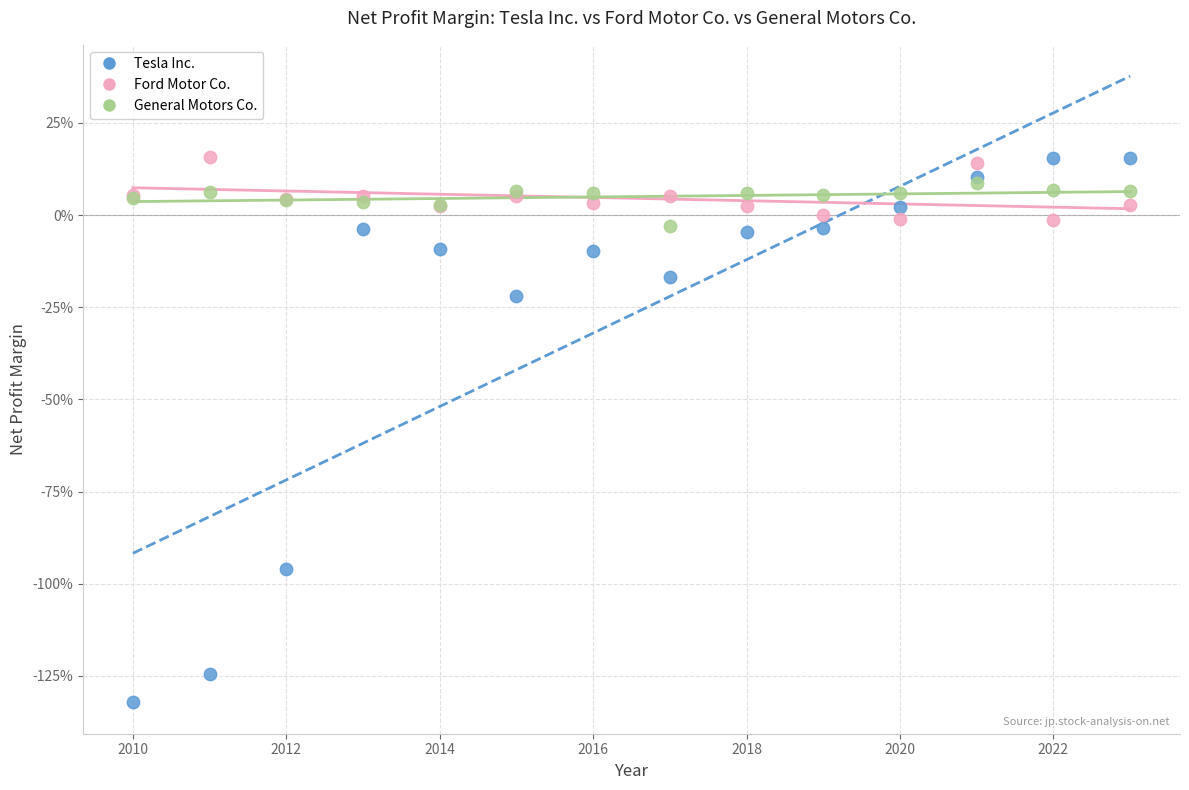

Which series has the widest spread of Y values?

Tesla Inc.